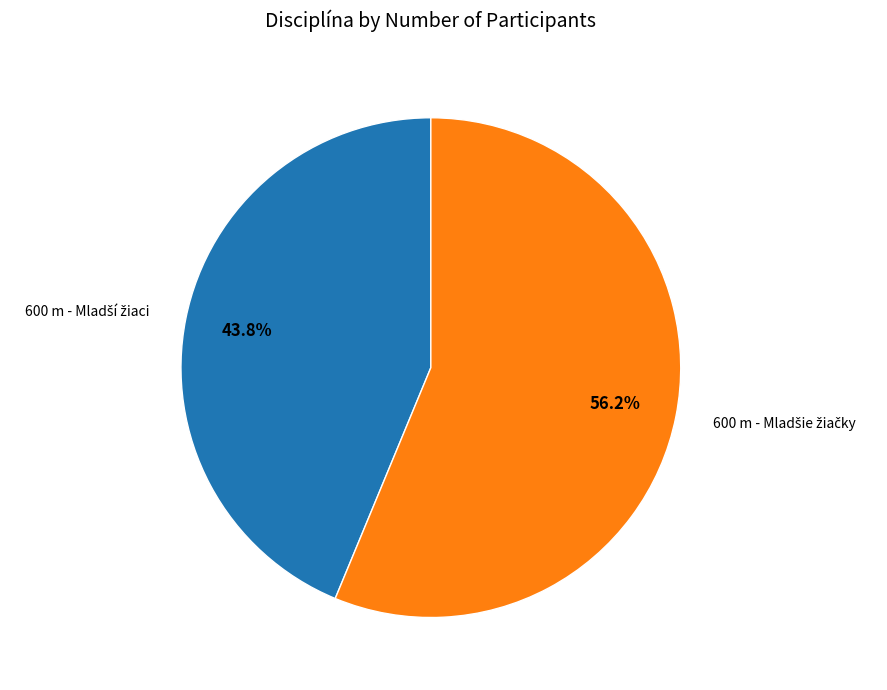

How many slices are in this pie chart?

2